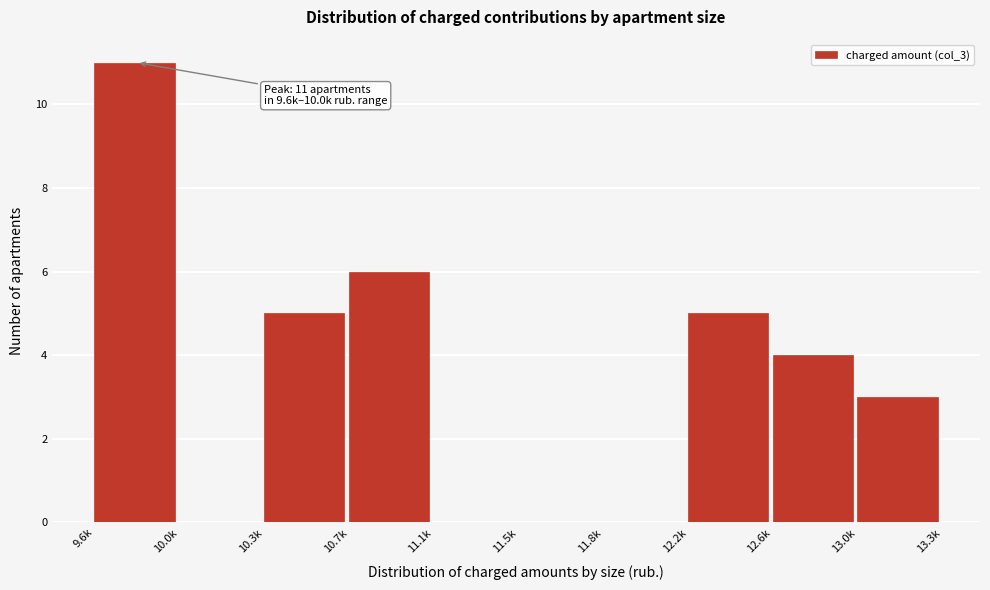

Reading right to left, extract all data points from this chart.

13.0k=3	12.6k=4	12.2k=5	11.8k=0	11.5k=0	11.1k=0	10.7k=6	10.3k=5	10.0k=0	9.6k=11